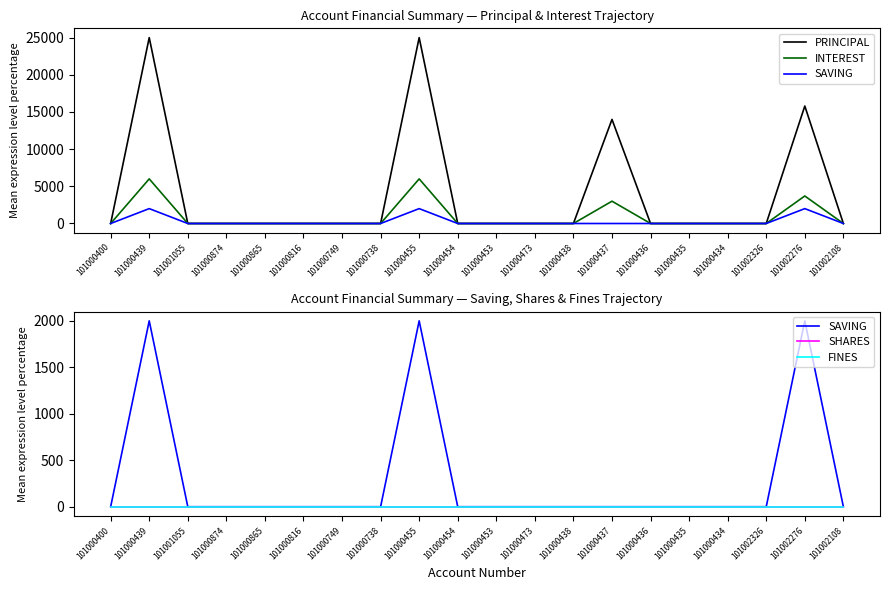

True or false: PRINCIPAL and SAVING cross at least once.

False